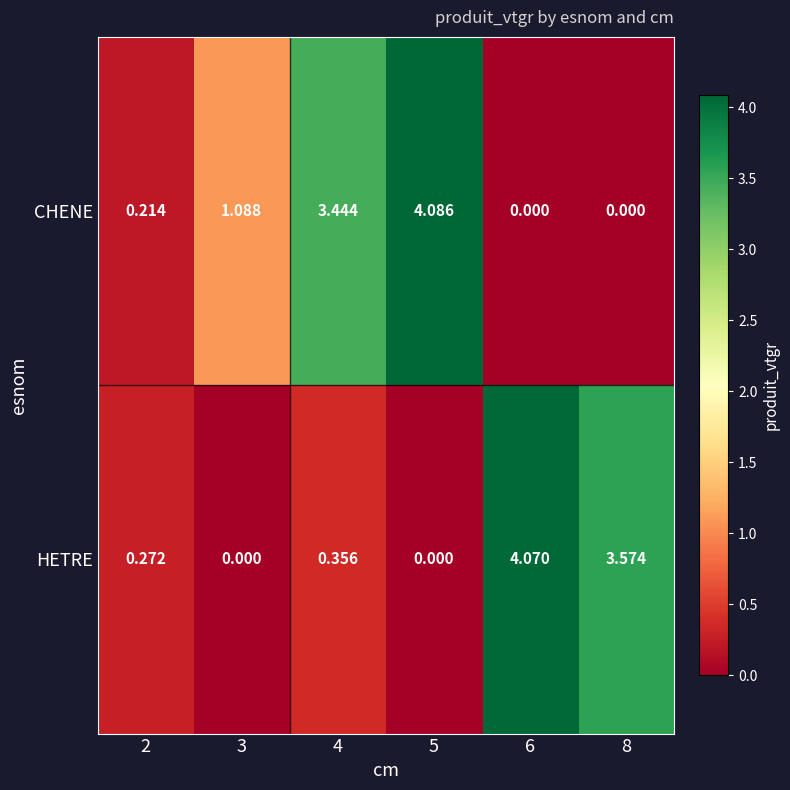

Between 2 and 6, which series saw the biggest shift?

HETRE